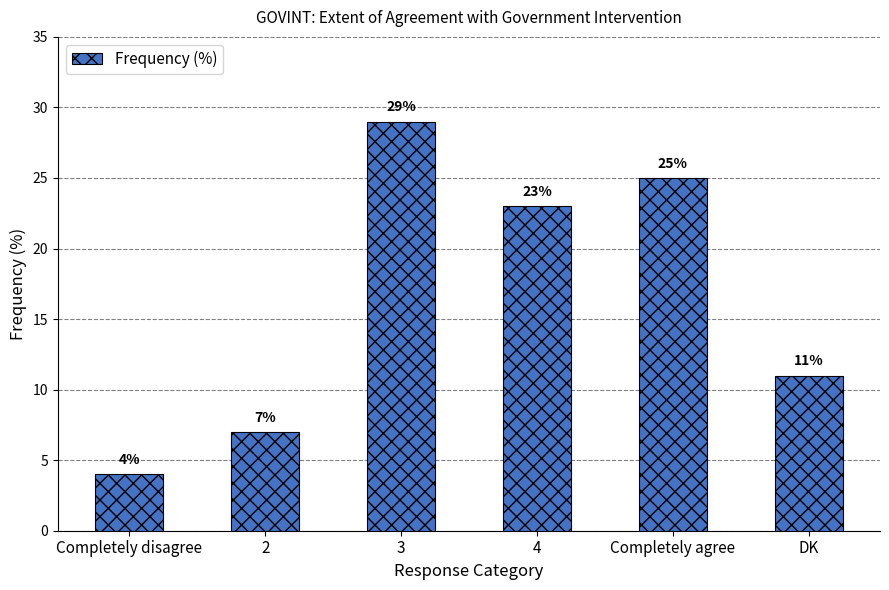

Between 4 and Completely disagree, which is larger?

4